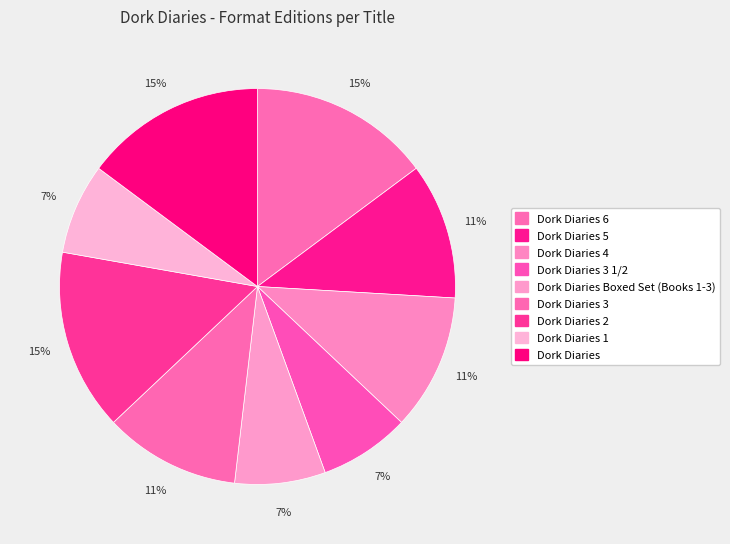

How many segments does this pie chart have?

9